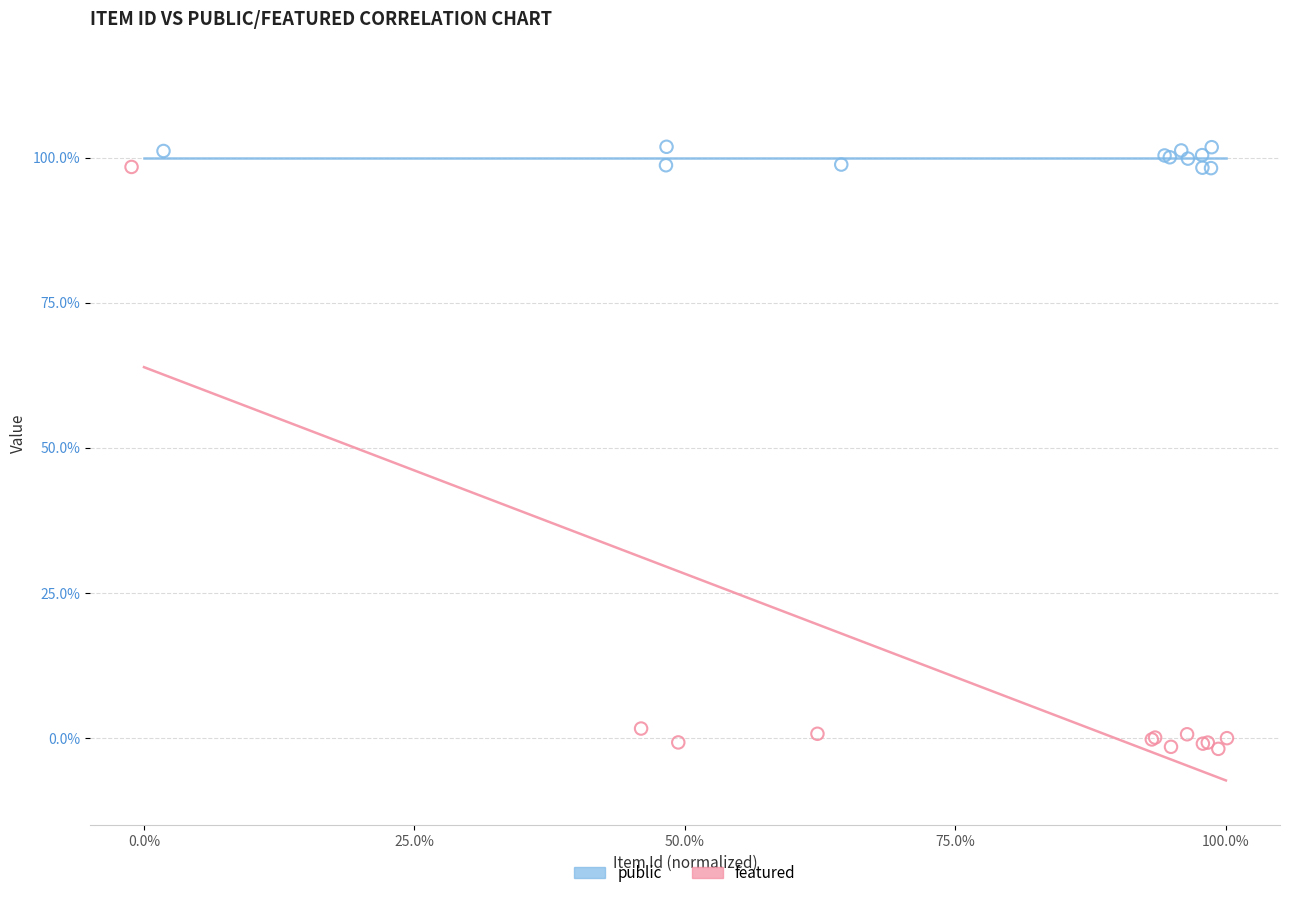

What are all the series names shown in the legend?

public, featured